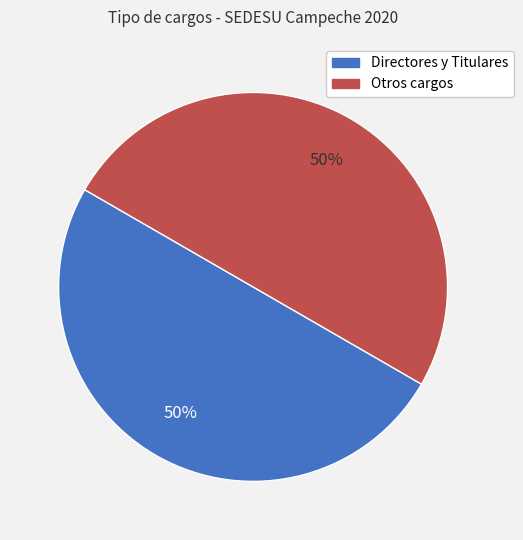

To the nearest percent, what is the average slice percentage?

50%